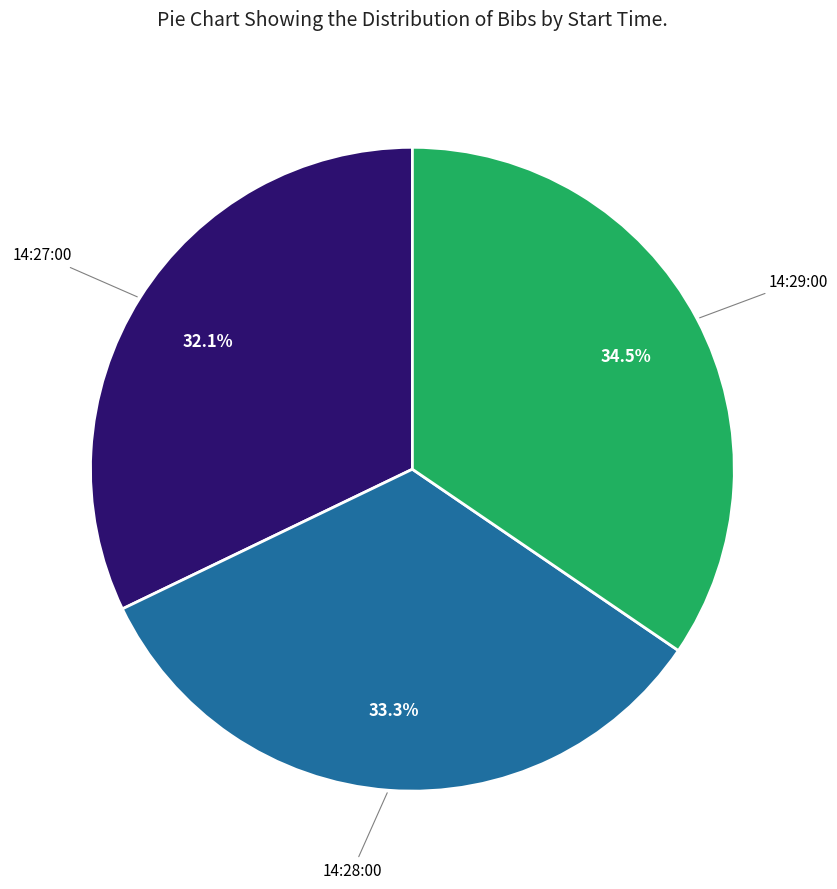

Is there any slice that represents more than half of the pie?

No